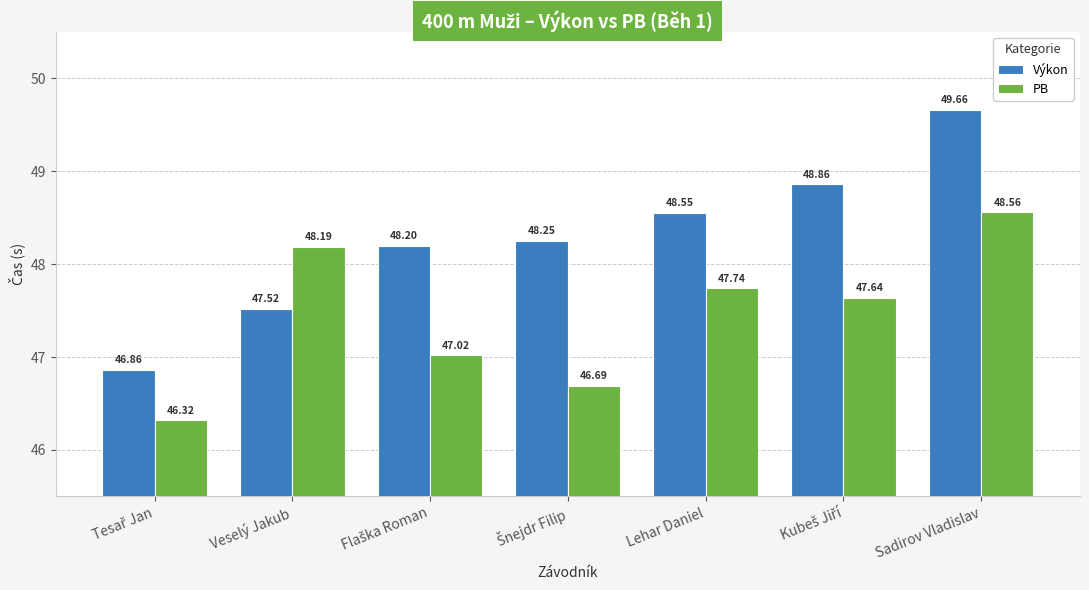

Which series has the largest total across all categories?

Výkon